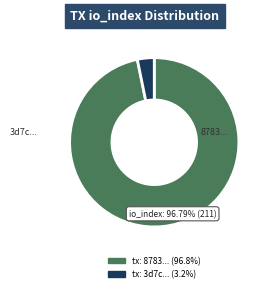

Does any single category account for the majority?

Yes